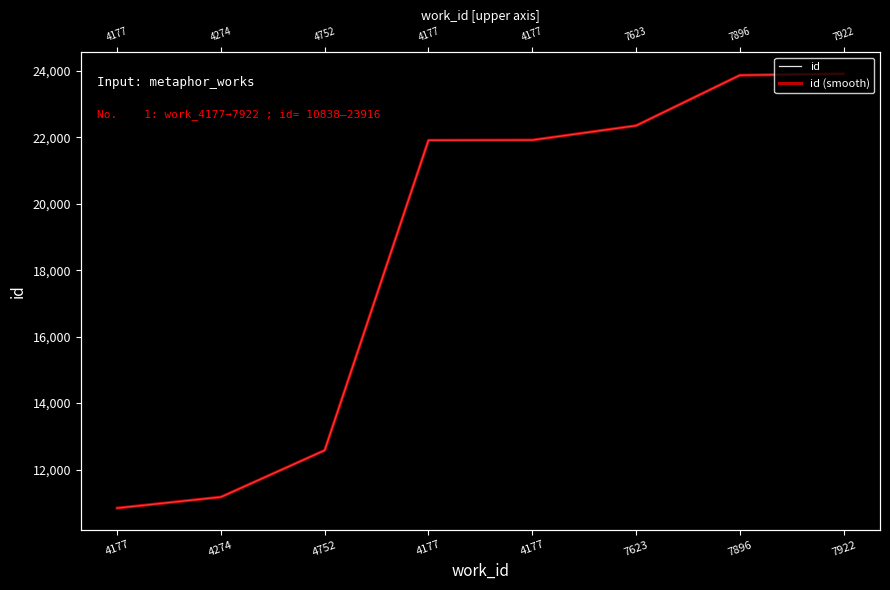

At which category does the chart reach its peak across all series?

7922